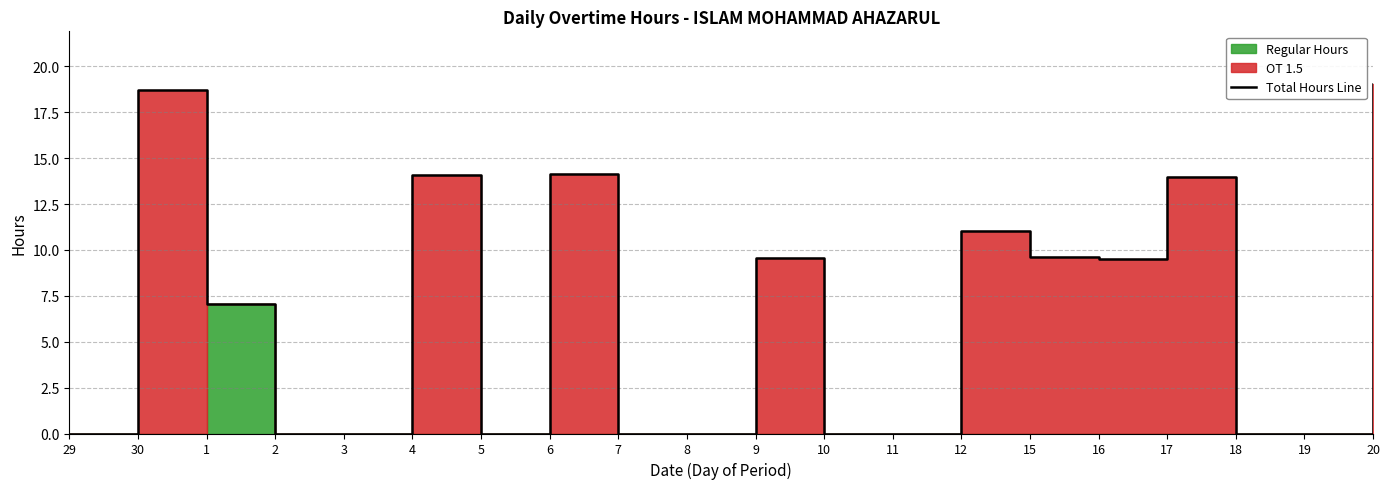

What is the average value?

6.3